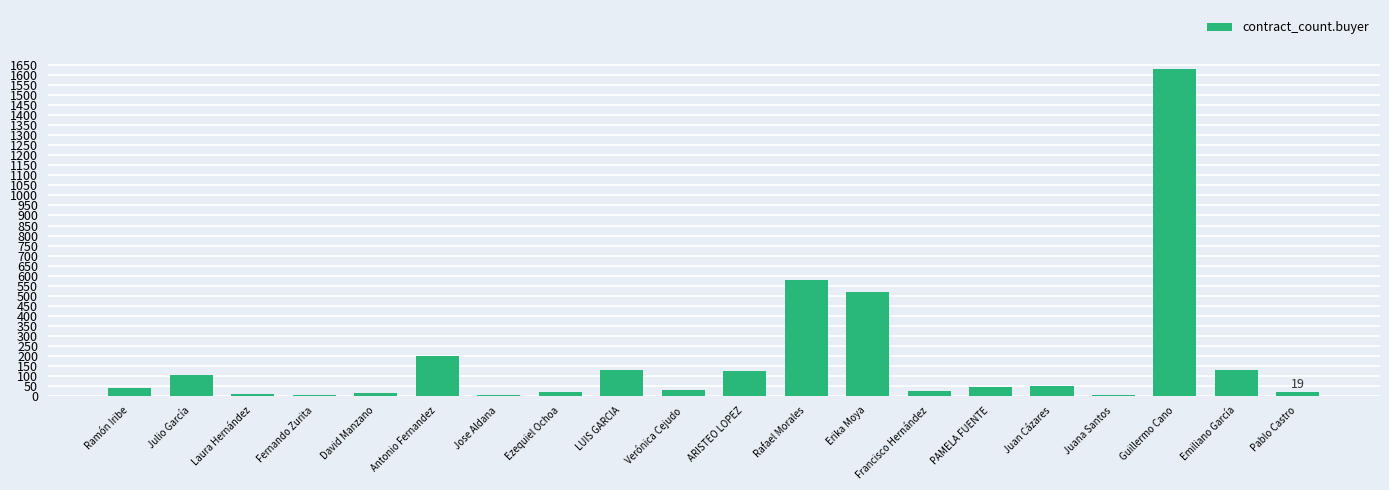

Between Emiliano García and Ramón Iribe, which is larger?

Emiliano García